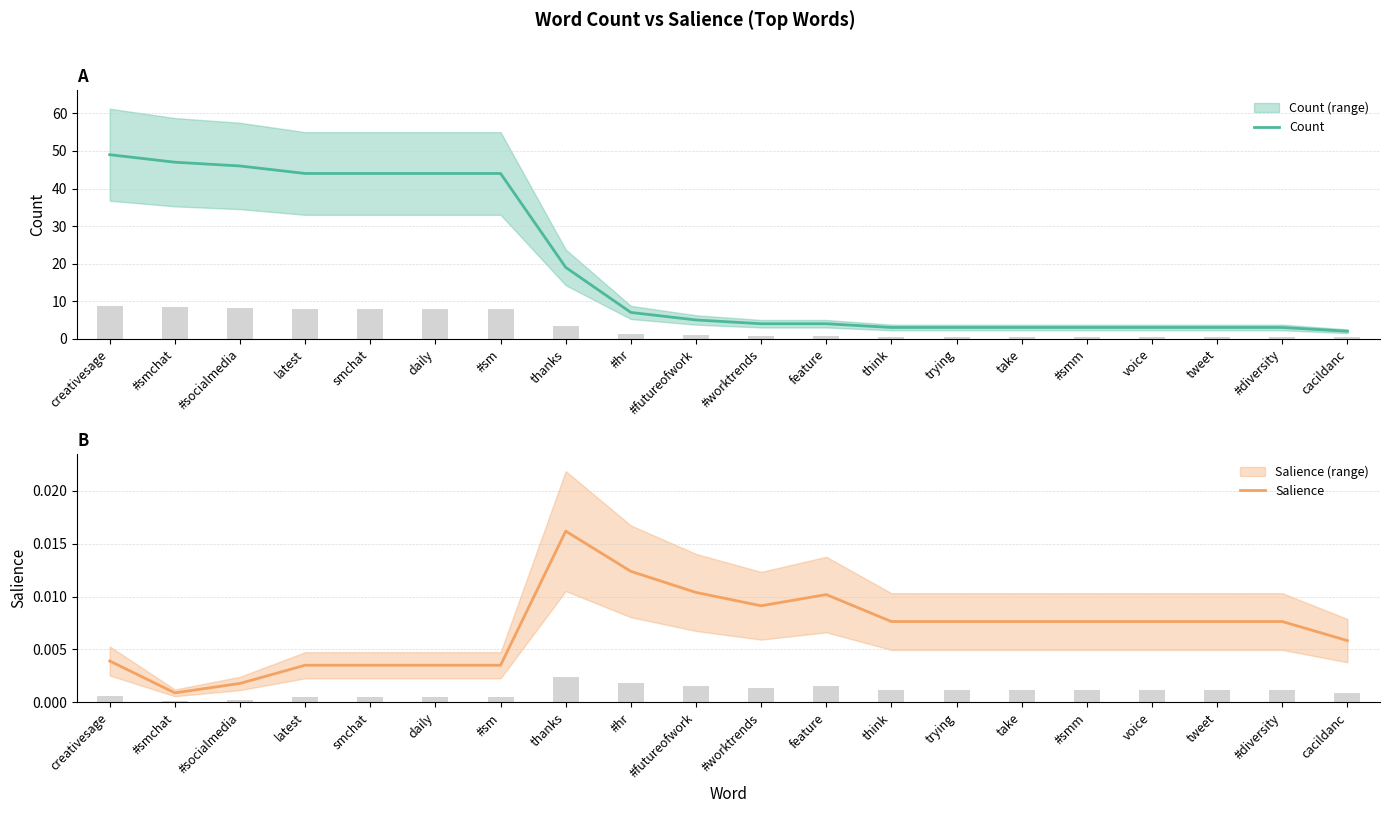

What position from the left is smchat?

5